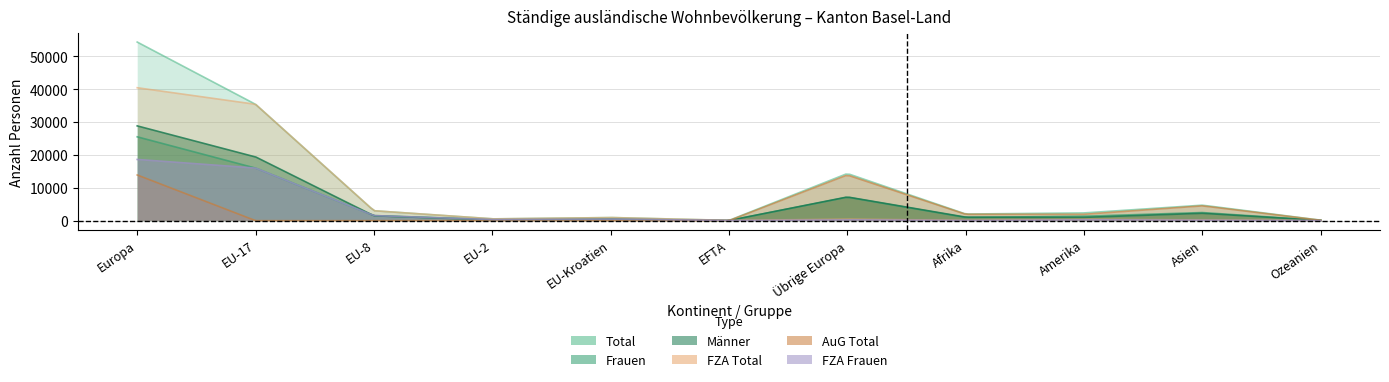

What is the total value across all series at Europa?

181517